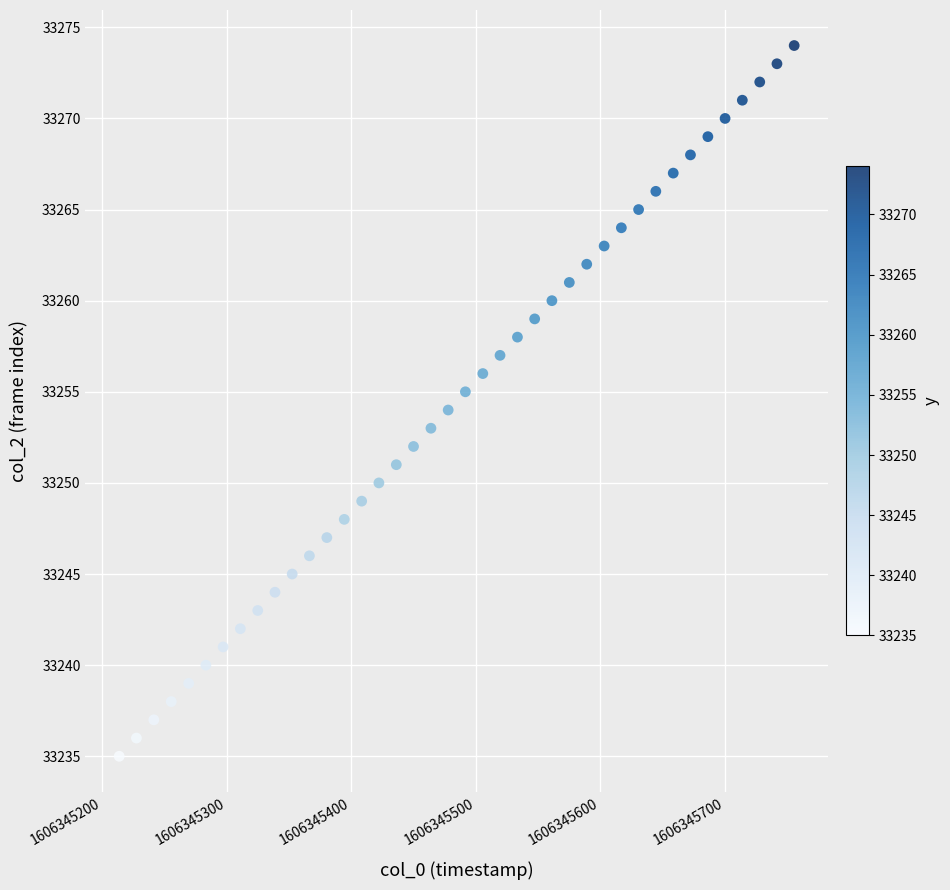

What is the range of Y values (max minus min)?

39